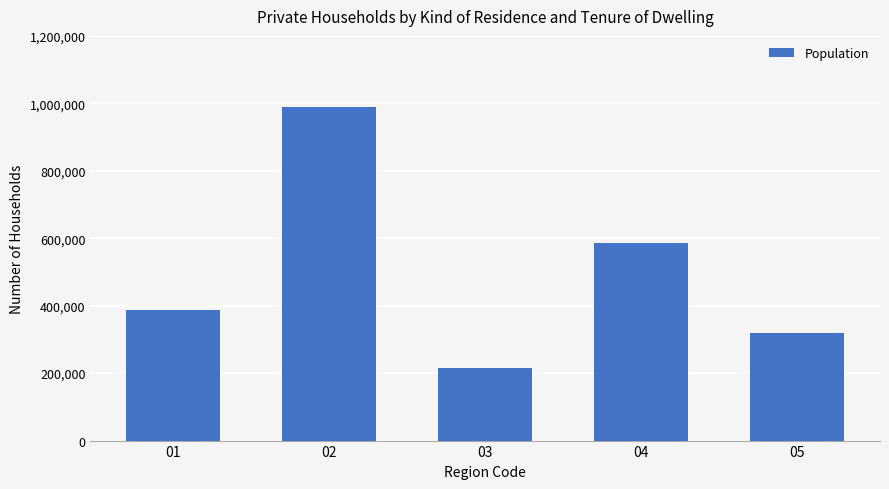

How many data points are less than 387392?

2